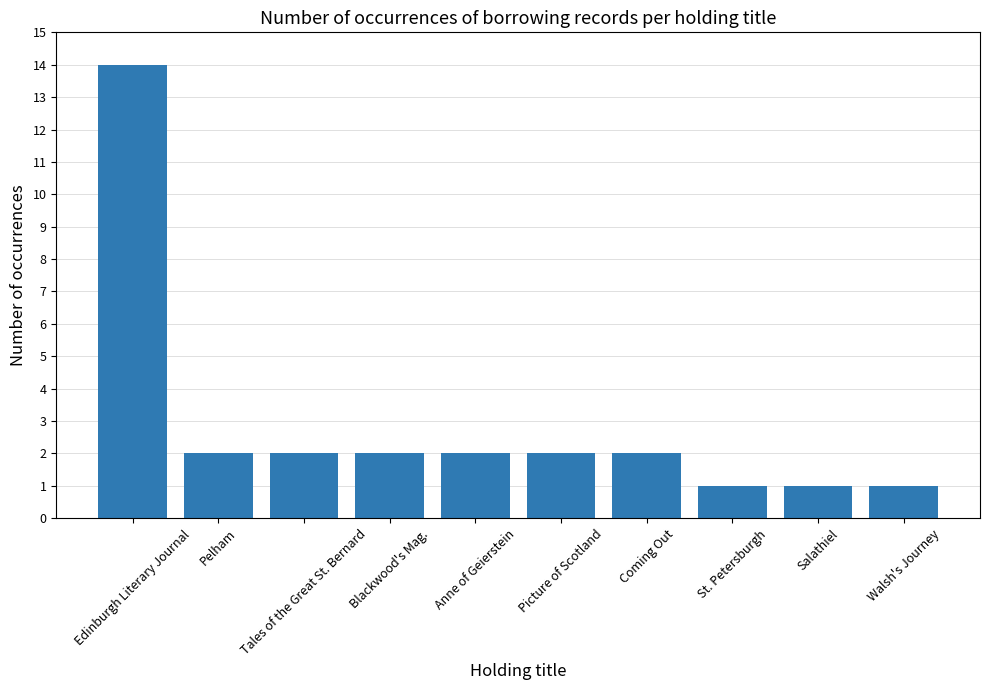

Approximately how many times larger is the value at Anne of Geierstein compared to Coming Out?

1.0